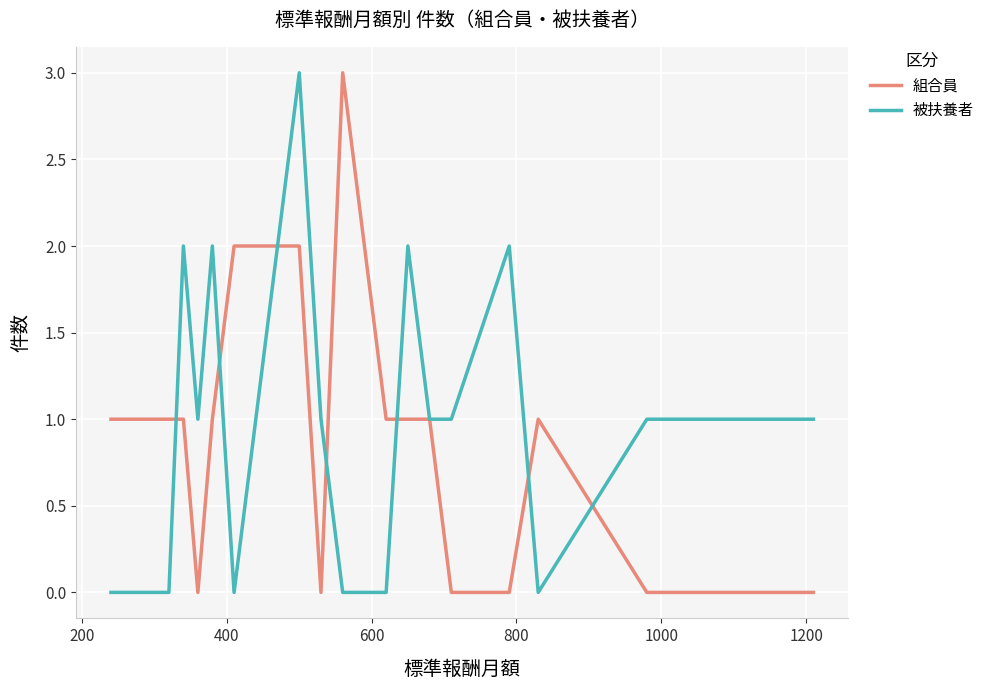

What is the greatest value displayed?

3